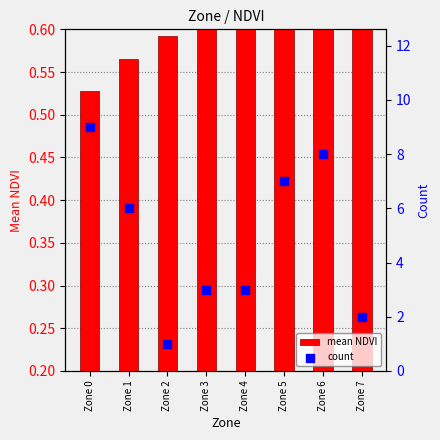

What are all the series names shown in the legend?

mean NDVI, count